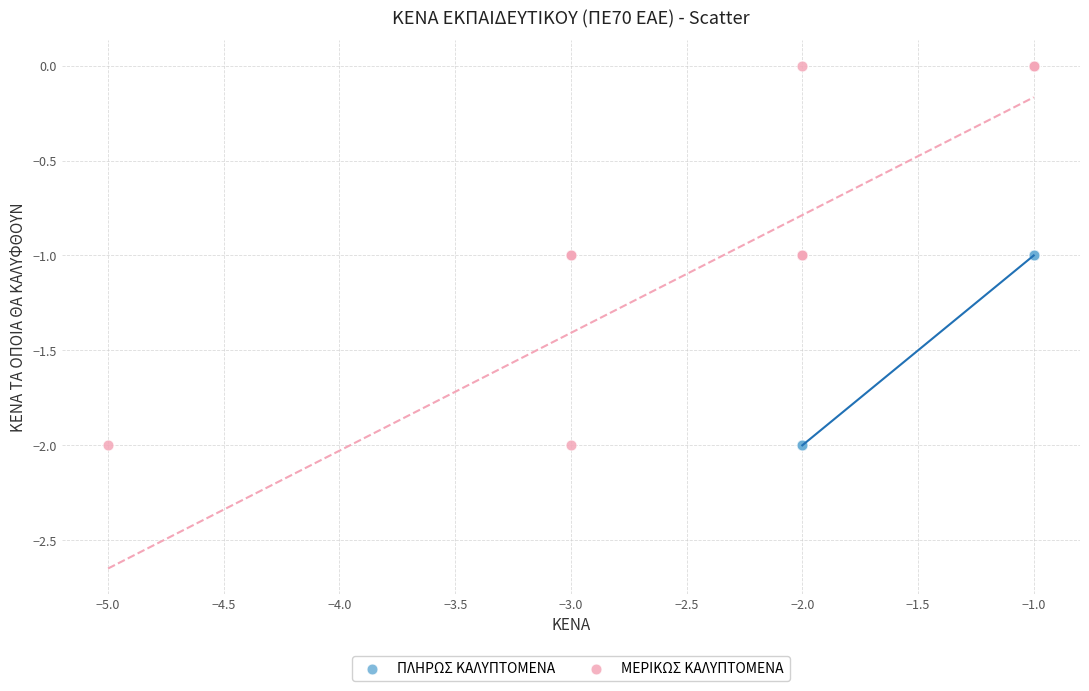

Which series has the widest spread of Y values?

ΜΕΡΙΚΩΣ ΚΑΛΥΠΤΟΜΕΝΑ